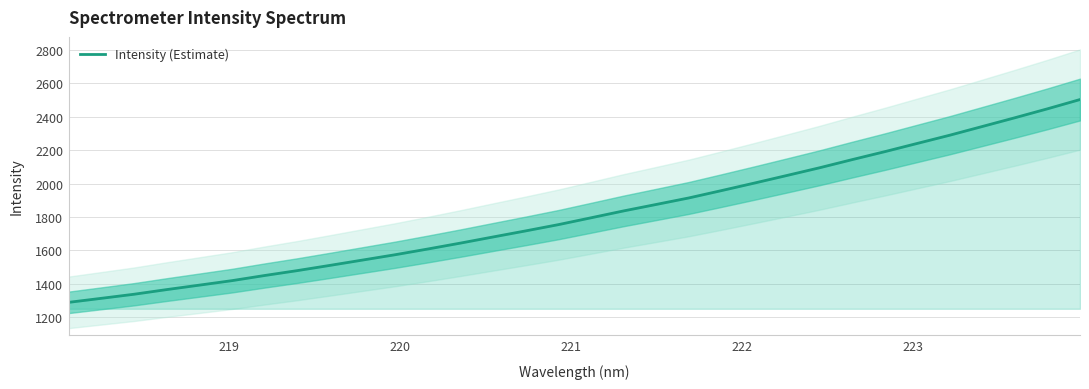

What is the highest value of the Intensity (Estimate) series?

2503.7